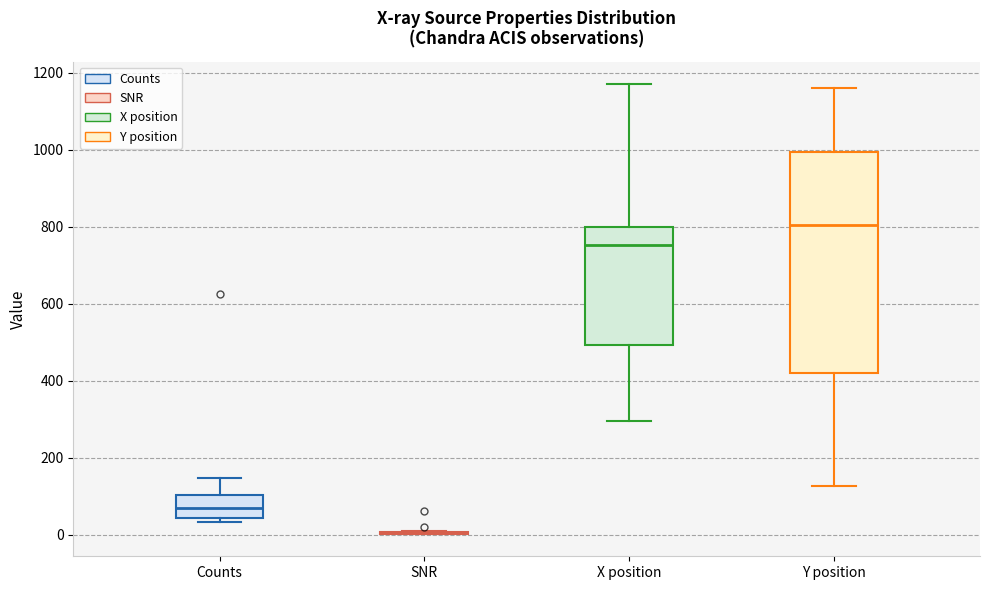

Reading left to right, transcribe this box plot: for each box, give where its median line is, the range the box spans, and where its two whiskers end, as read against the y-axis. The values are not printed on the chart, so give them approximately, as read against the axis.

Counts: median 60, box 40 to 100, whiskers 40 (just below the box's lower edge) to 140
SNR: box collapsed to a line at 0, whiskers 0 to 0
X position: median 760, box 500 to 800, whiskers 300 to 1180
Y position: median 800, box 420 to 1000, whiskers 120 to 1160